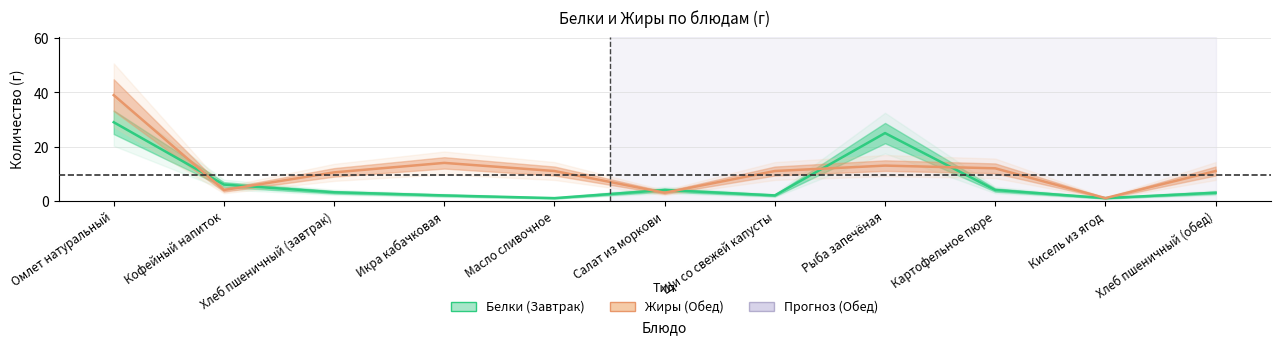

At which category does the chart reach its minimum across all series?

Масло сливочное